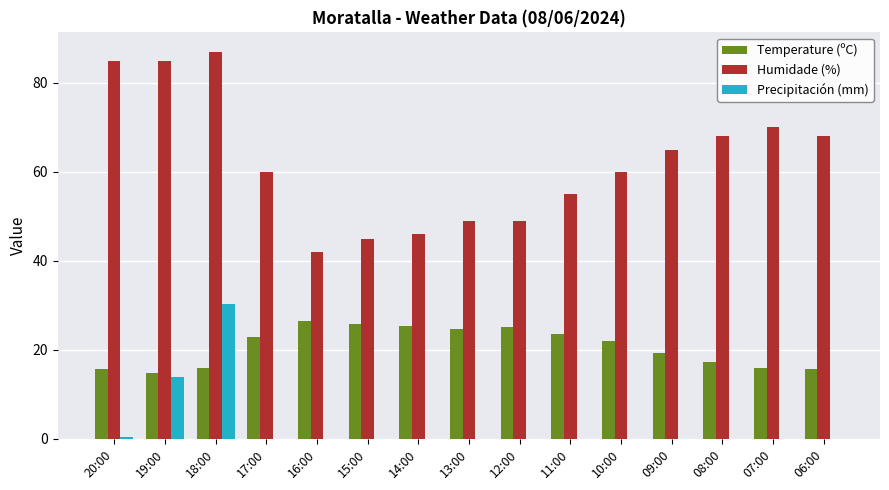

Between 18:00 and 06:00, which series saw the biggest shift?

Precipitación (mm)